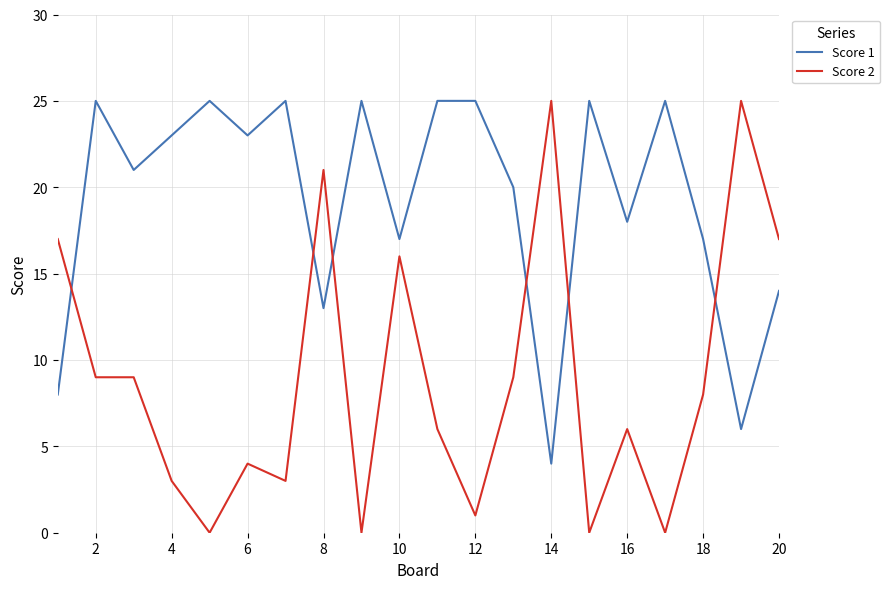

True or false: Score 1 and Score 2 intersect in this chart.

True